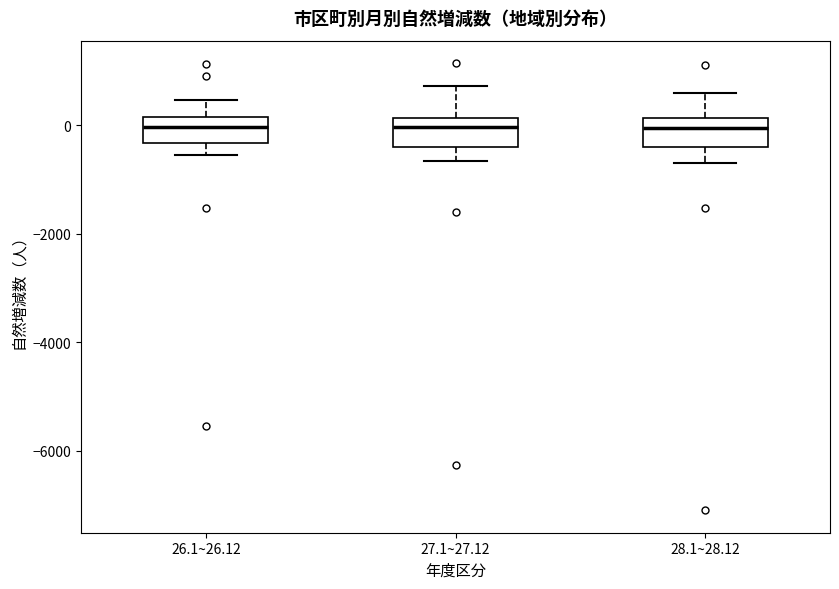

Where does the upper whisker of the box for 26.1~26.12 end on the y-axis? The values are not printed on the chart, so give them approximately, as read against the axis.

400